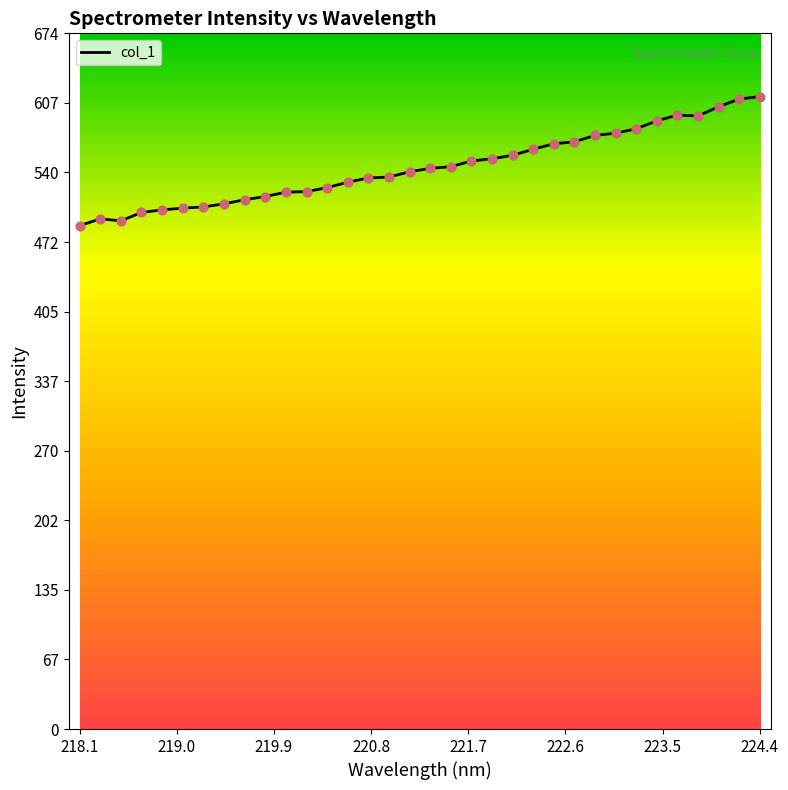

What is the difference between the maximum and minimum values?

125.1